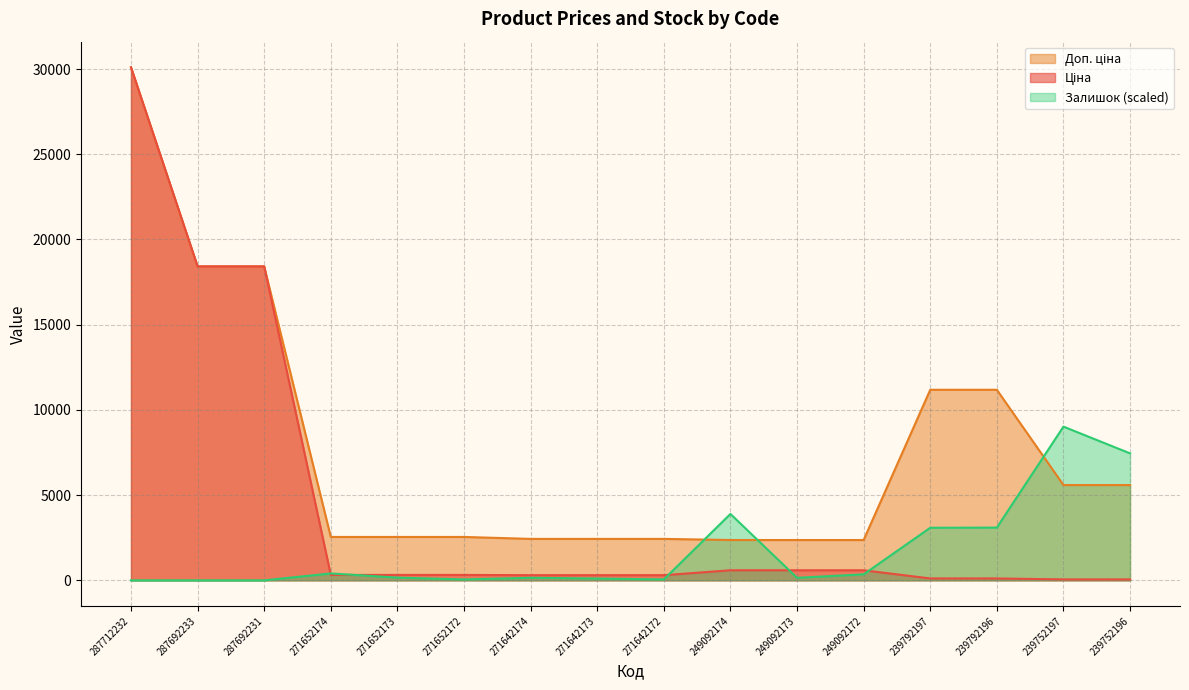

True or false: Доп. ціна and Ціна cross at least once.

False